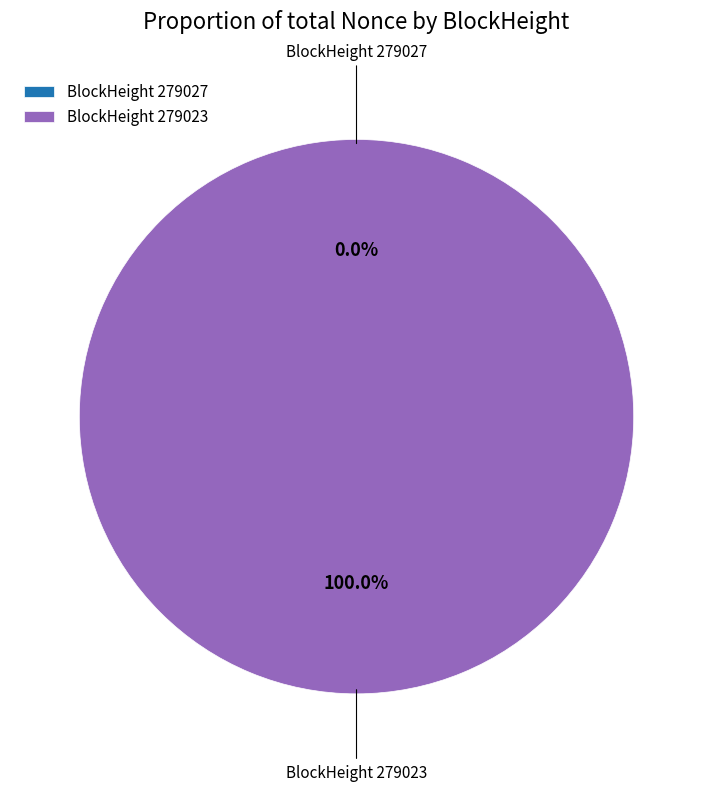

Is 279027 the majority of the pie?

No